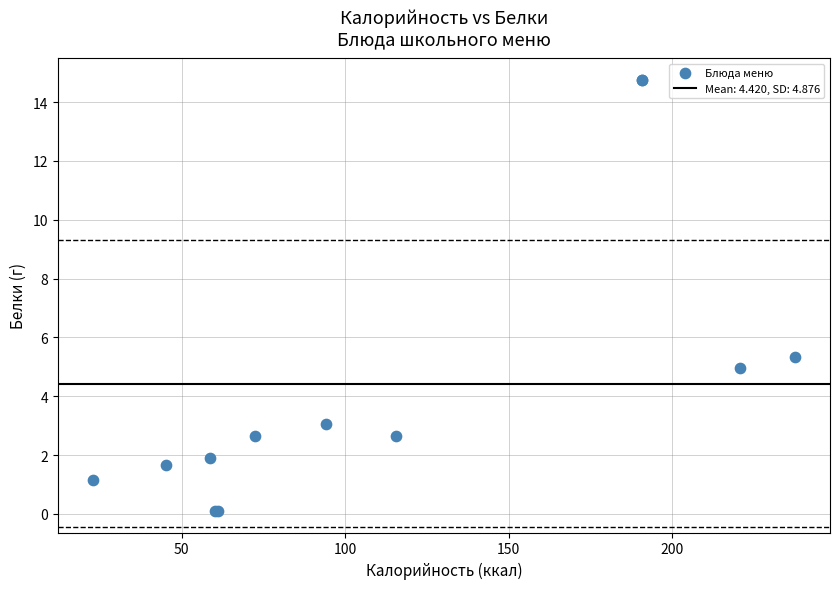

What Y value in the scatter plot is closest to 7?

5.3